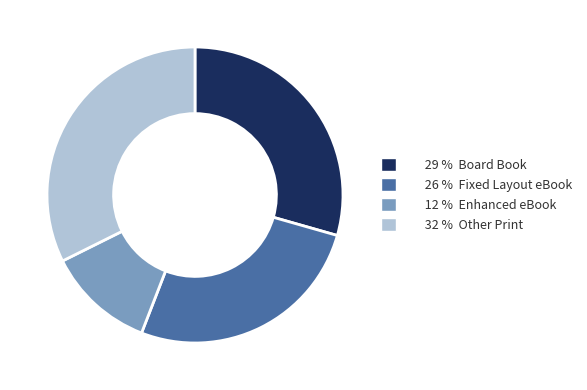

Does any single category account for the majority?

No